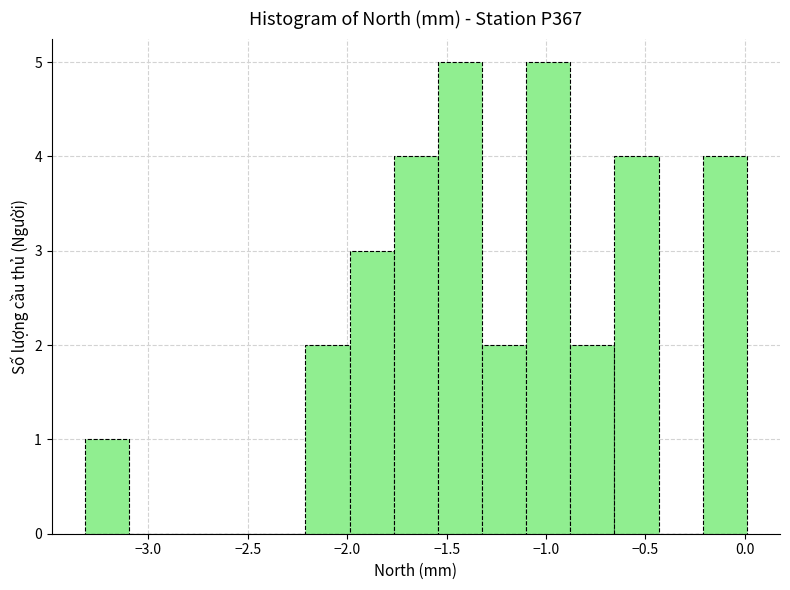

Reading left to right, list every bar in this chart as the range it spans on the x-axis followed by its height. Neither the bar edges nor the heights are printed on the chart, so give them approximately, as read against the axes.

-3.30 to -3.10: 1
-3.10 to -2.90: 0
-2.90 to -2.65: 0
-2.65 to -2.45: 0
-2.45 to -2.20: 0
-2.20 to -2.00: 2
-2.00 to -1.75: 3
-1.75 to -1.55: 4
-1.55 to -1.30: 5
-1.30 to -1.10: 2
-1.10 to -0.90: 5
-0.90 to -0.65: 2
-0.65 to -0.45: 4
-0.45 to -0.20: 0
-0.20 to 0.00: 4